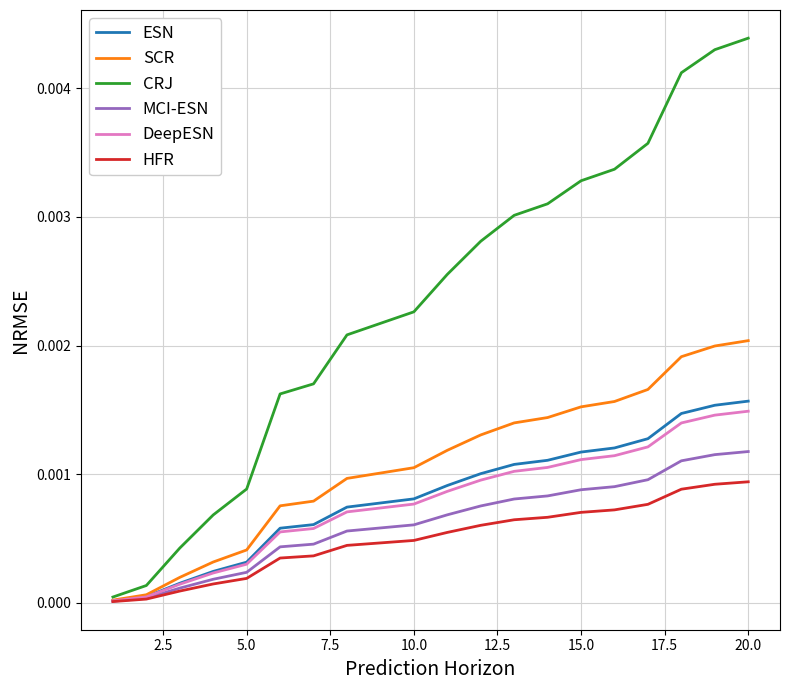

Which series has the widest spread of values?

CRJ